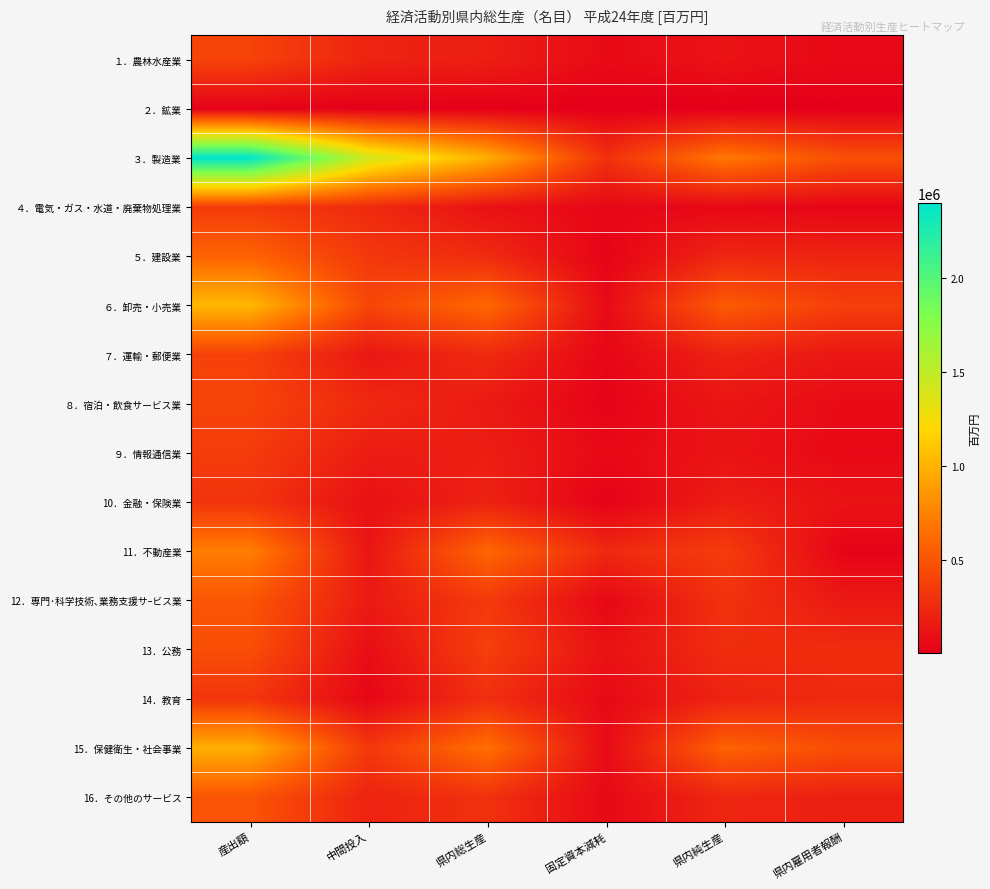

Reading left to right, list all the values displayed in this chart.

１．農林水産業: 産出額=396322.2	中間投入=211963.4	県内総生産=184358.8	固定資本減耗=69163.4	県内純生産=115195.4	県内雇用者報酬=60518.6
２．鉱業: 産出額=14555.0	中間投入=8835.4	県内総生産=5719.6	固定資本減耗=2837.6	県内純生産=2882.1	県内雇用者報酬=1830.8
３．製造業: 産出額=2399364.6	中間投入=1416396.1	県内総生産=982968.5	固定資本減耗=287277.9	県内純生産=695690.6	県内雇用者報酬=470321.7
４．電気・ガス・水道・廃棄物処理業: 産出額=354153.9	中間投入=248271.6	県内総生産=105882.3	固定資本減耗=53997.2	県内純生産=51885.1	県内雇用者報酬=38101.6
５．建設業: 産出額=584653.3	中間投入=327709.4	県内総生産=256943.9	固定資本減耗=26046.7	県内純生産=230897.2	県内雇用者報酬=215694.5
６．卸売・小売業: 産出額=1025145.8	中間投入=415479.5	県内総生産=609666.2	固定資本減耗=70464.1	県内純生産=539202.1	県内雇用者報酬=373099.4
７．運輸・郵便業: 産出額=389696.2	中間投入=139665.3	県内総生産=250030.9	固定資本減耗=43520.2	県内純生産=206510.7	県内雇用者報酬=143299.9
８．宿泊・飲食サービス業: 産出額=403648.0	中間投入=241699.8	県内総生産=161948.2	固定資本減耗=26624.8	県内純生産=135323.4	県内雇用者報酬=70580.9
９．情報通信業: 産出額=355599.0	中間投入=173367.7	県内総生産=182231.3	固定資本減耗=63456.1	県内純生産=118775.1	県内雇用者報酬=62096.5
10．金融・保険業: 産出額=306561.2	中間投入=103013.0	県内総生産=203548.2	固定資本減耗=21163.9	県内純生産=182384.2	県内雇用者報酬=115654.4
11．不動産業: 産出額=730171.1	中間投入=127940.0	県内総生産=602231.1	固定資本減耗=242398.2	県内純生産=359832.9	県内雇用者報酬=26619.4
12．専門･科学技術､業務支援サｰビス業: 産出額=503952.5	中間投入=161675.6	県内総生産=342276.9	固定資本減耗=48326.6	県内純生産=293950.3	県内雇用者報酬=153793.8
13．公務: 産出額=462148.9	中間投入=85439.8	県内総生産=376709.2	固定資本減耗=110538.6	県内純生産=266170.6	県内雇用者報酬=261221.0
14．教育: 産出額=316909.2	中間投入=42761.6	県内総生産=274147.6	固定資本減耗=61294.9	県内純生産=212852.7	県内雇用者報酬=247223.0
15．保健衛生・社会事業: 産出額=985613.9	中間投入=335121.7	県内総生産=650492.2	固定資本減耗=73144.7	県内純生産=577347.5	県内雇用者報酬=459276.1
16．その他のサービス: 産出額=498036.1	中間投入=207243.1	県内総生産=290793.0	固定資本減耗=60291.9	県内純生産=230501.2	県内雇用者報酬=185930.5